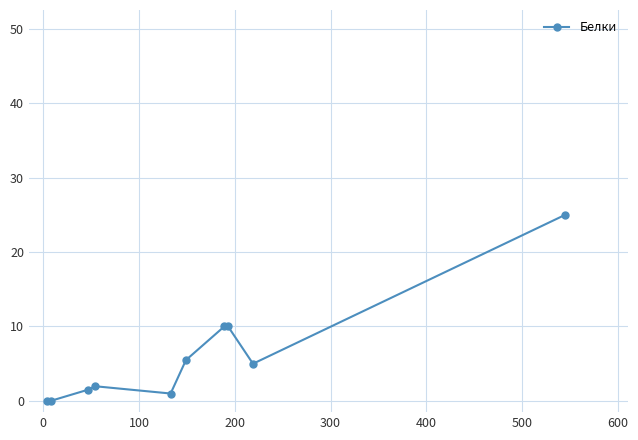

What is the sum of all values?

60.0